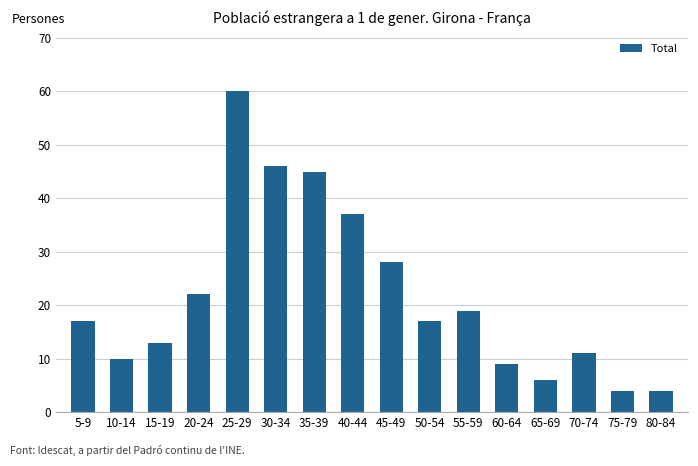

What is the greatest value displayed?

60